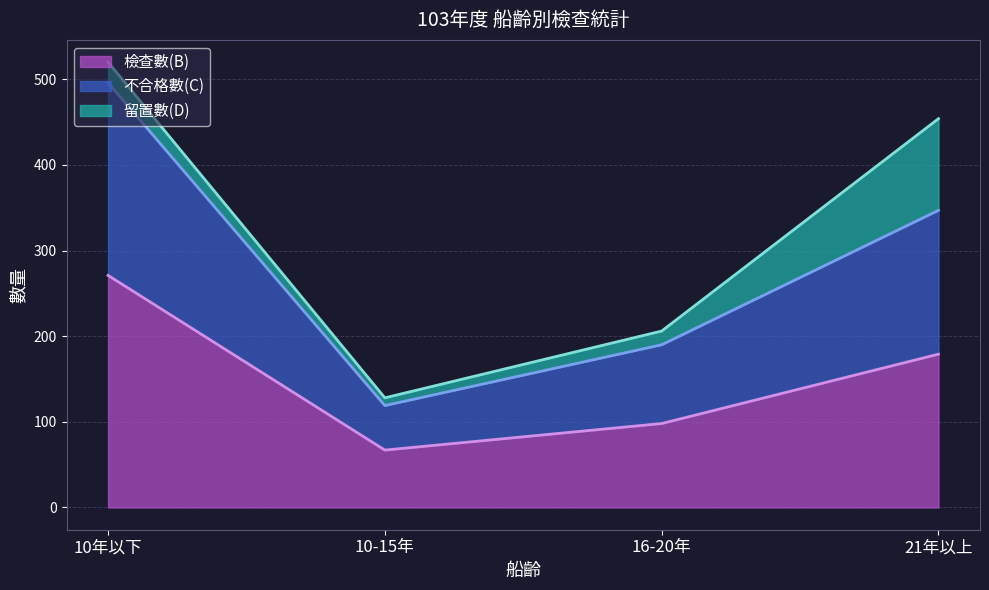

True or false: 檢查數(B) has a value of 303 at 21年以上.

False